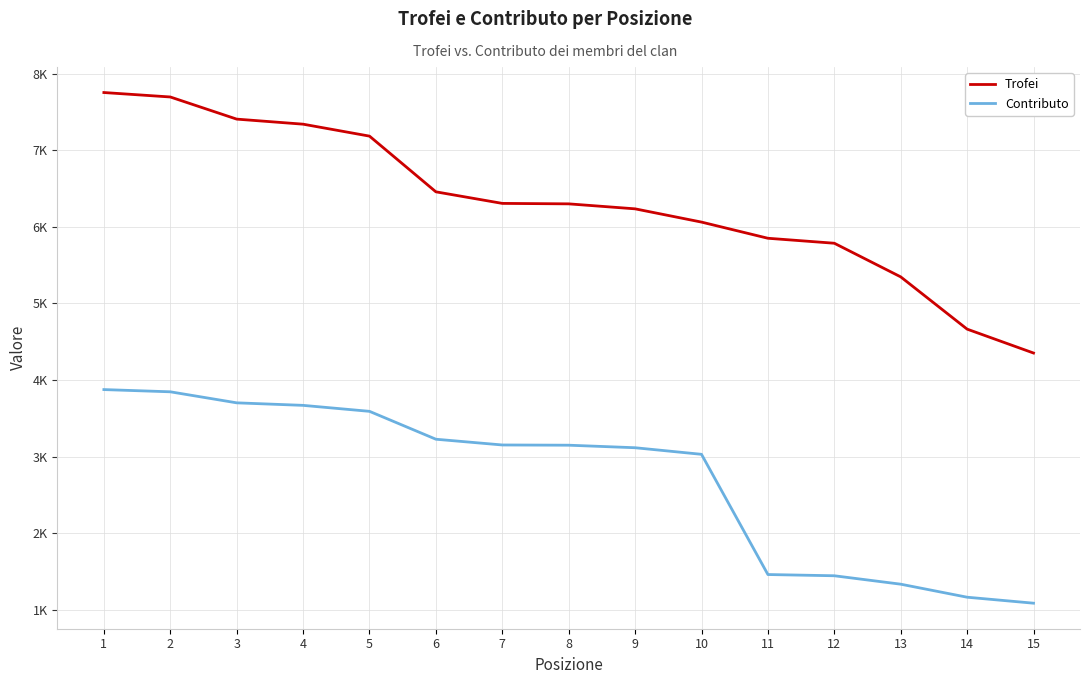

What value does the Trofei series have at 12, to the nearest 100?

5800